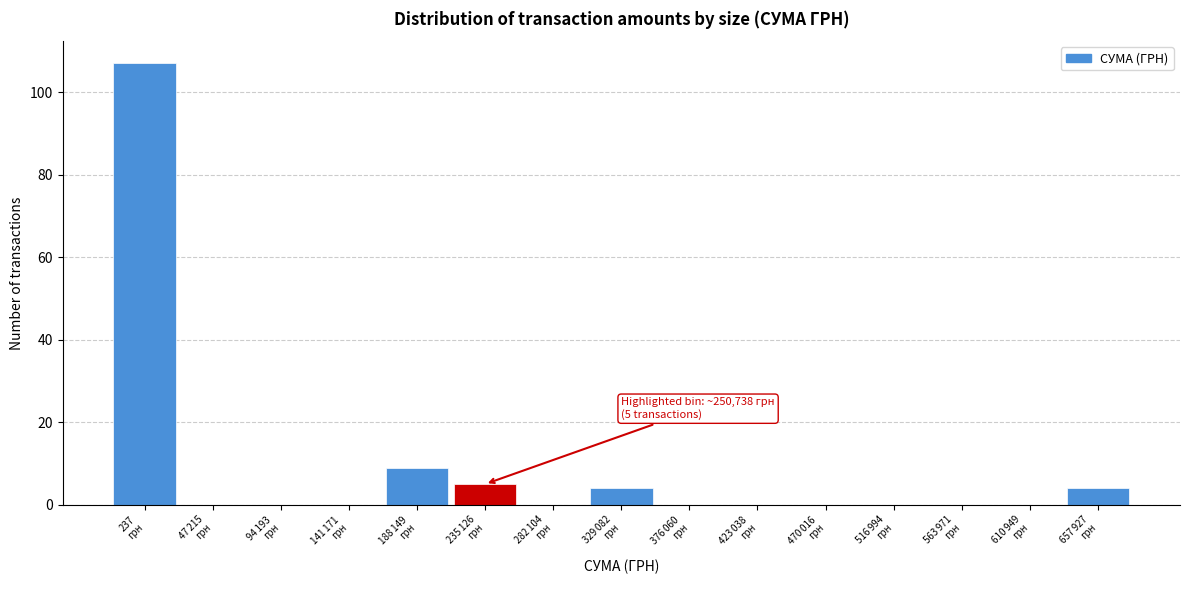

What is the sum of all values?

129